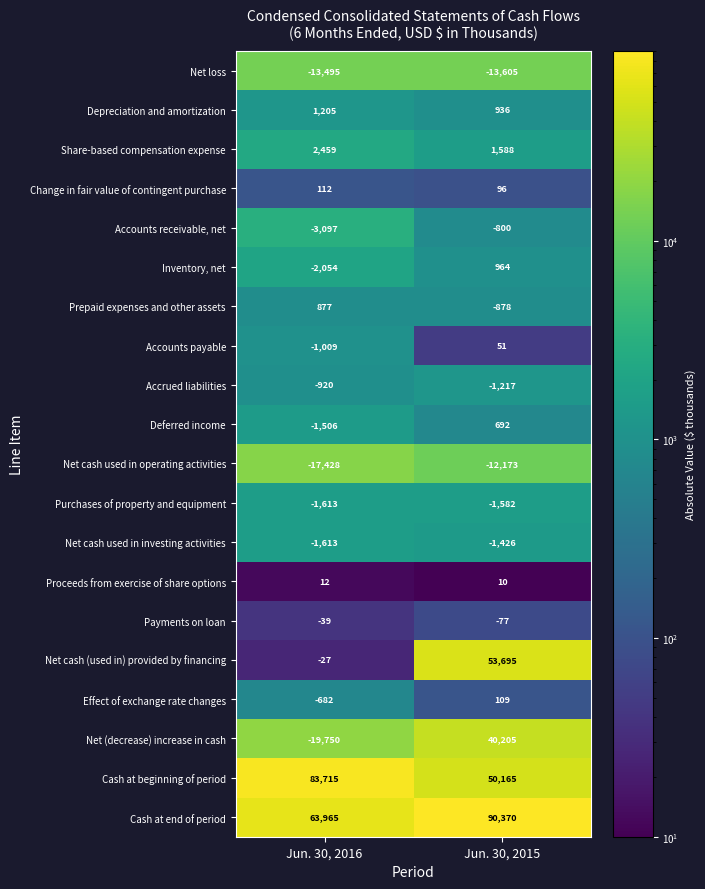

Which series has the largest range (max minus min)?

Net (decrease) increase in cash